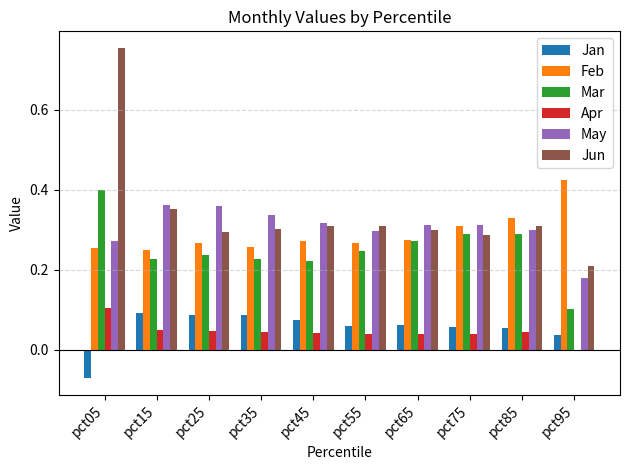

Rank the series at pct05 from highest to lowest value.

Jun, Mar, May, Feb, Apr, Jan